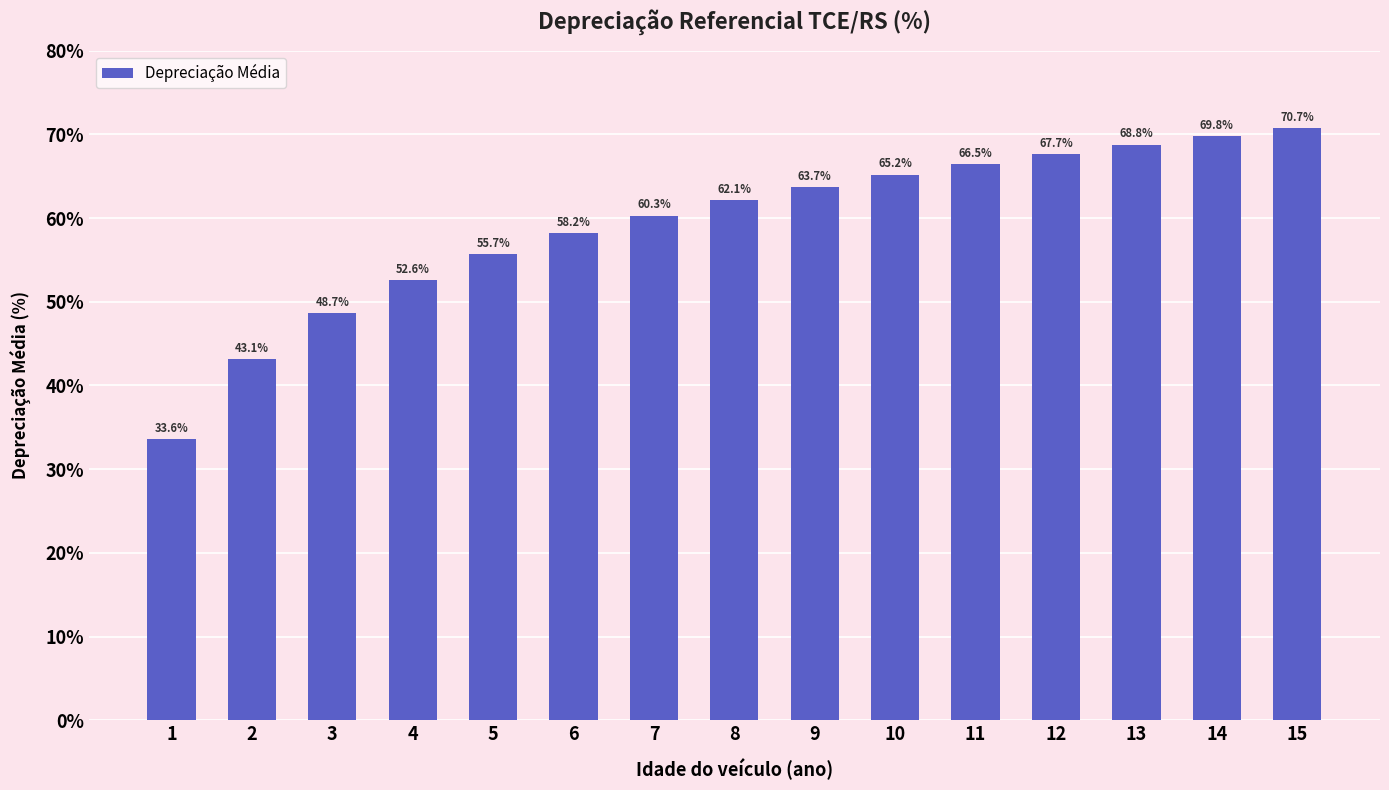

Which has a higher value, 11 or 4?

11